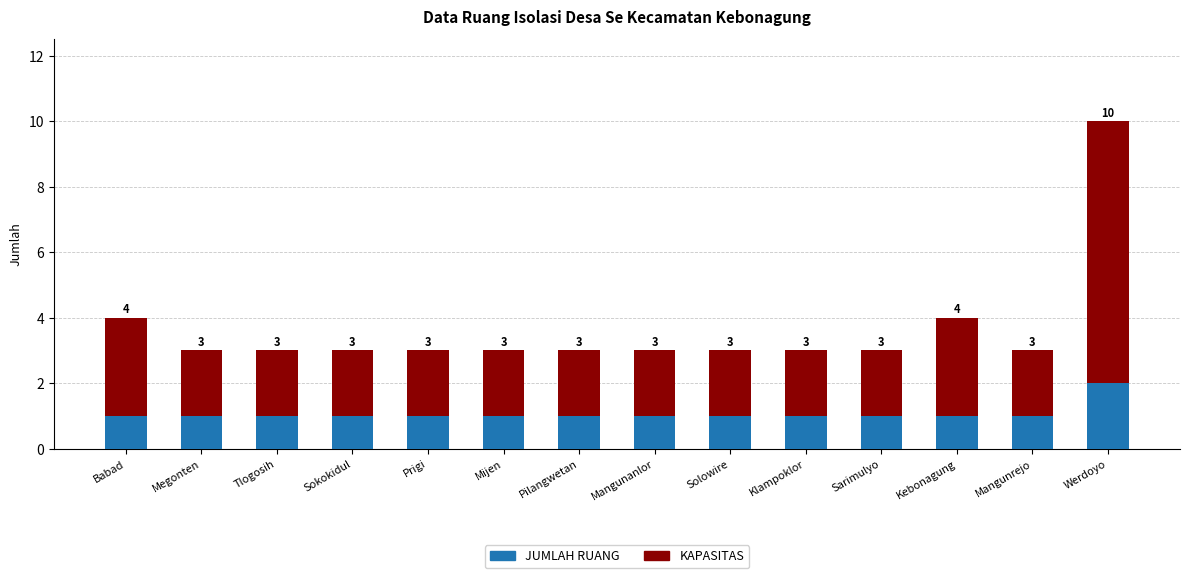

At which category is the sum across all series the highest?

Werdoyo